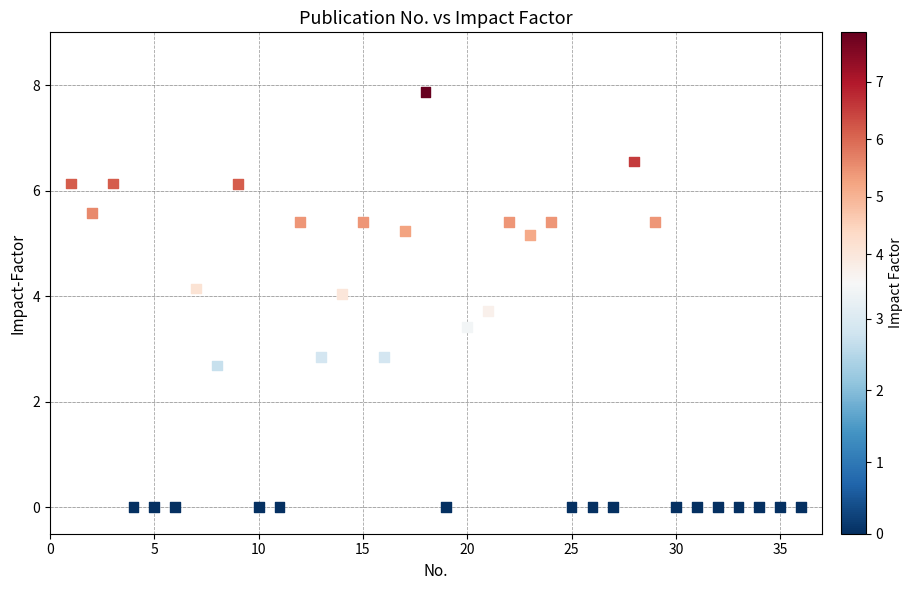

What is the range of Y values (max minus min)?

7.9